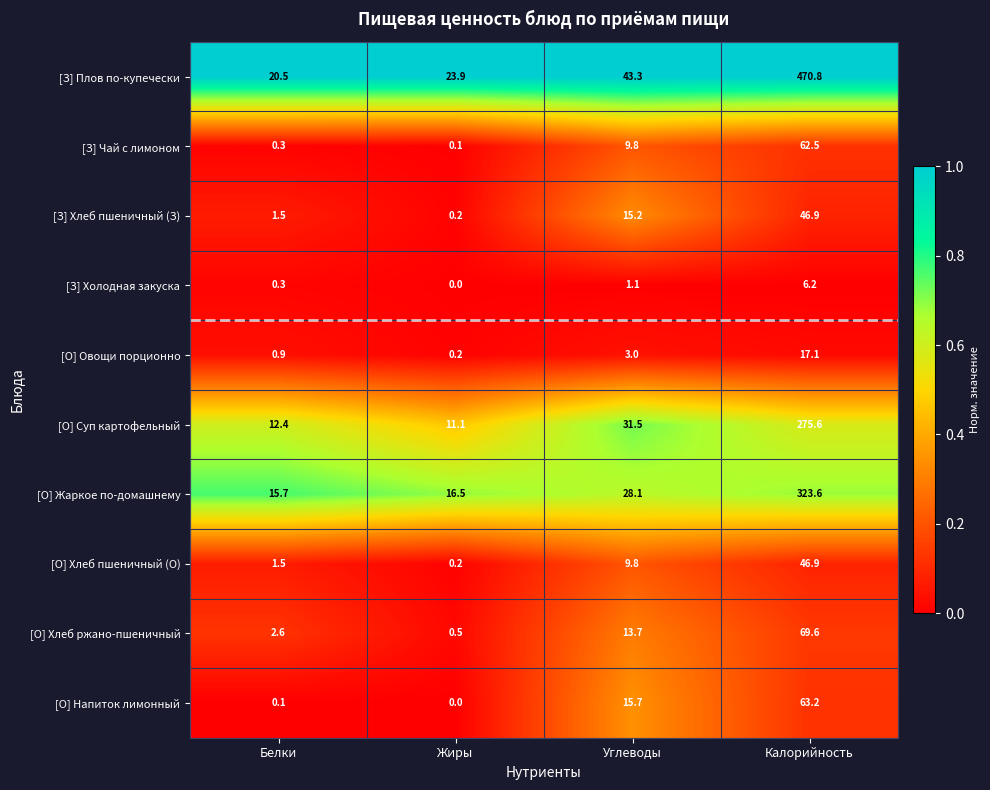

Which series has the largest total across all categories?

[З] Плов по-купечески